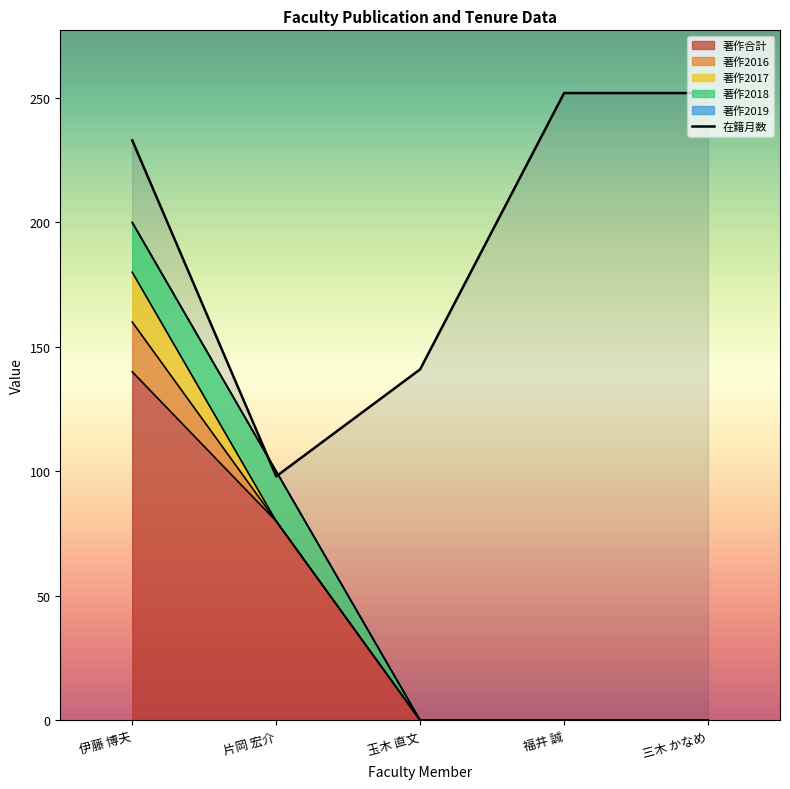

Between 福井 誠 and 三木 かなめ, which is larger?

福井 誠